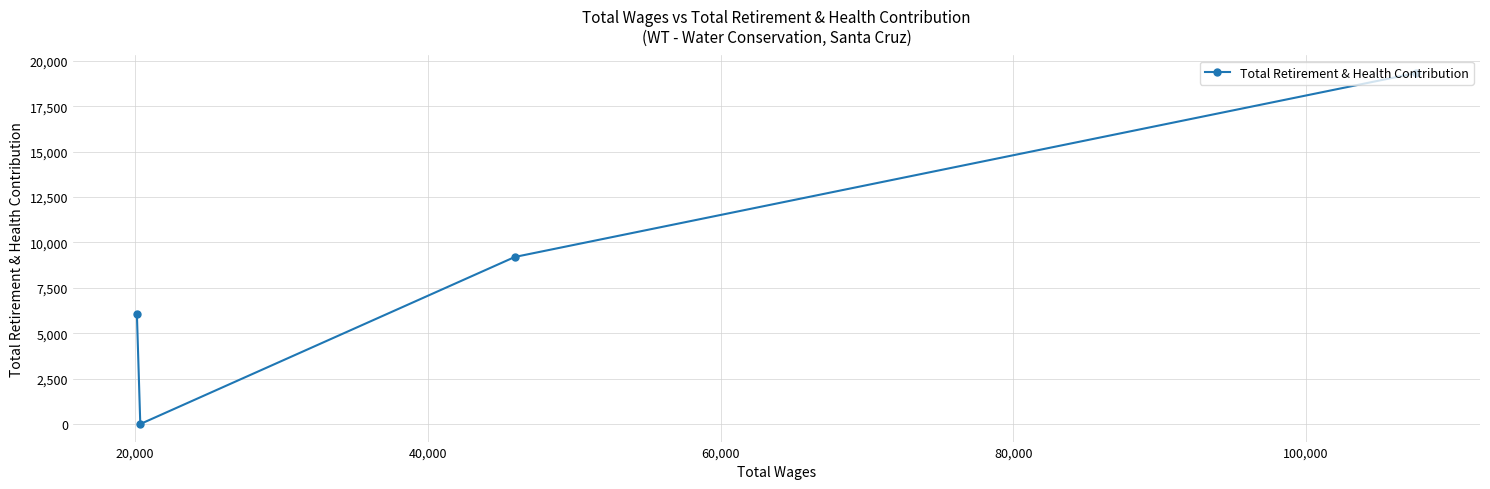

Reading right to left, extract all data points from this chart.

19323.6	9198.5	0.0	6072.4